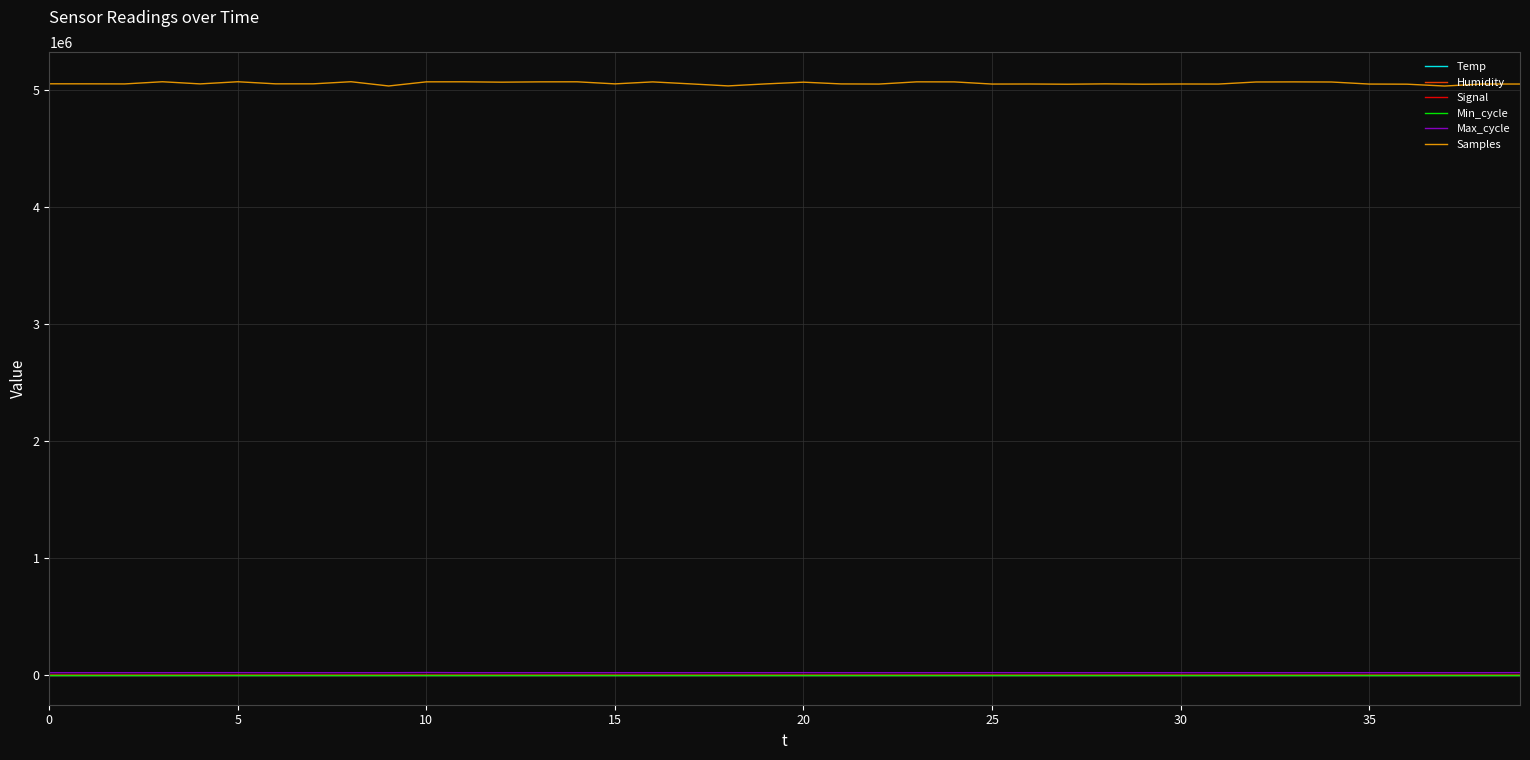

Which series has the largest total across all categories?

Samples